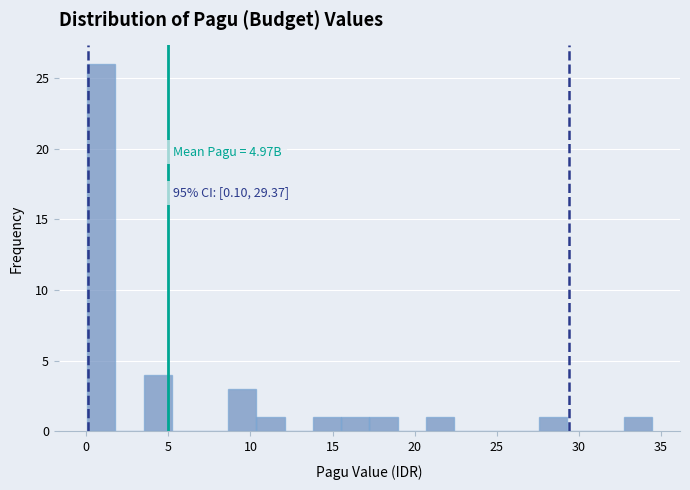

Read against the x-axis, roughly where is the centre of the tallest bar?

1.0